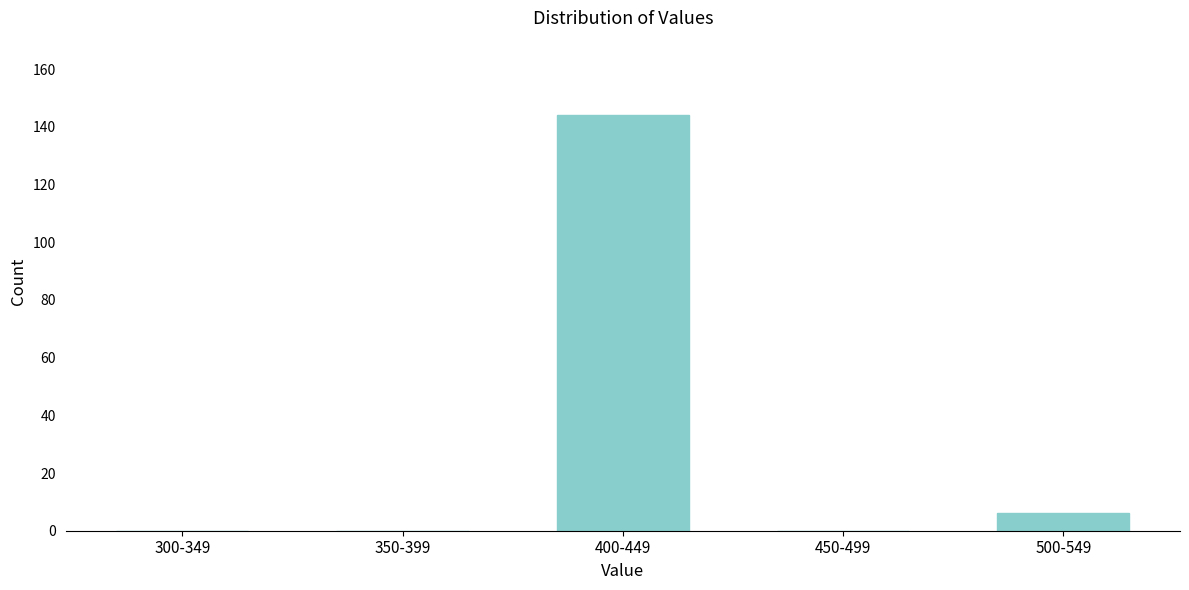

Reading left to right, extract all data points from this chart.

300-349=0	350-399=0	400-449=144	450-499=0	500-549=6